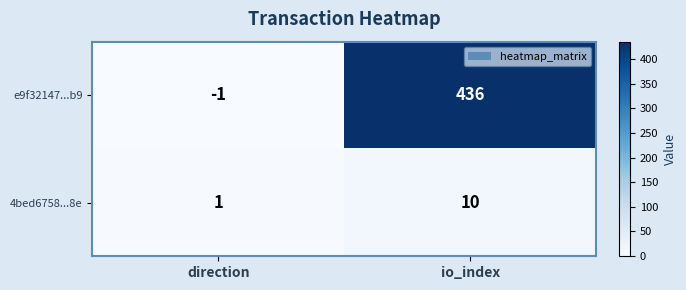

What is the difference between the maximum and minimum values in the 4bed6758...8e series?

9